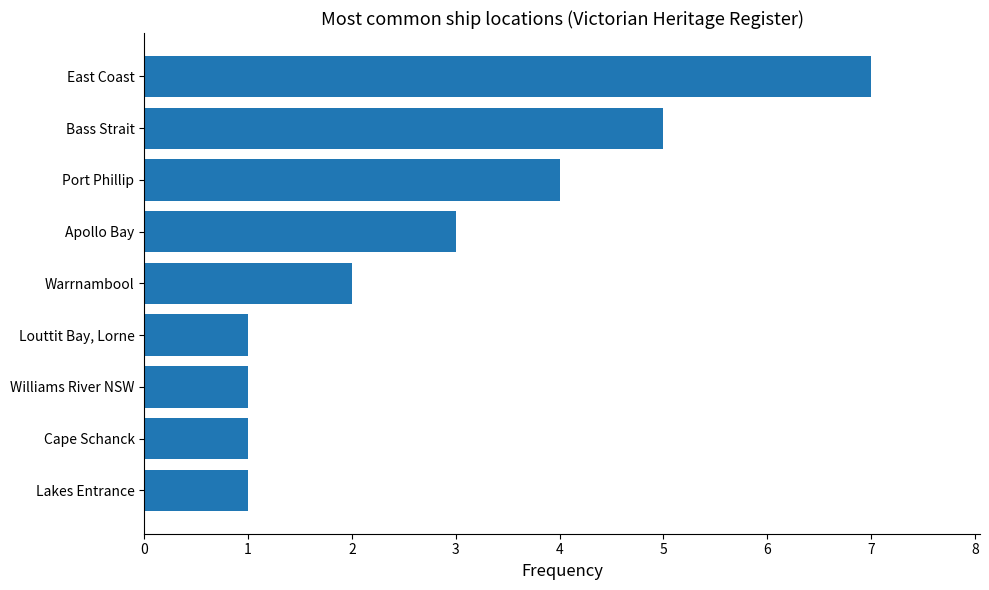

At which category does the chart reach its peak across all series?

East Coast